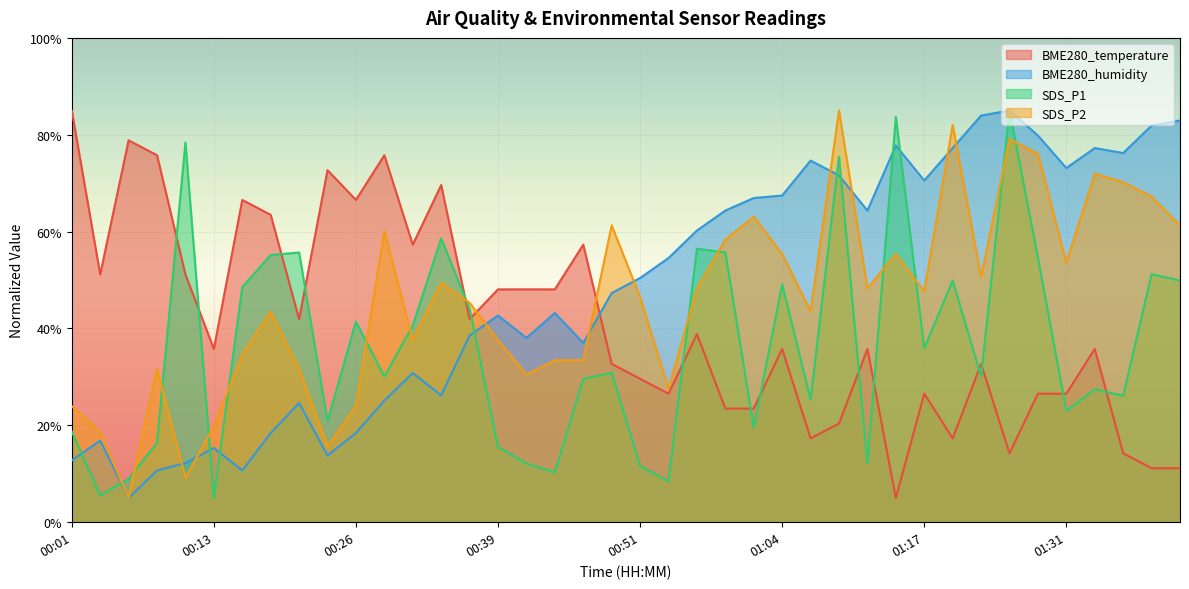

What is the label of the 34th point from the left?

01:25